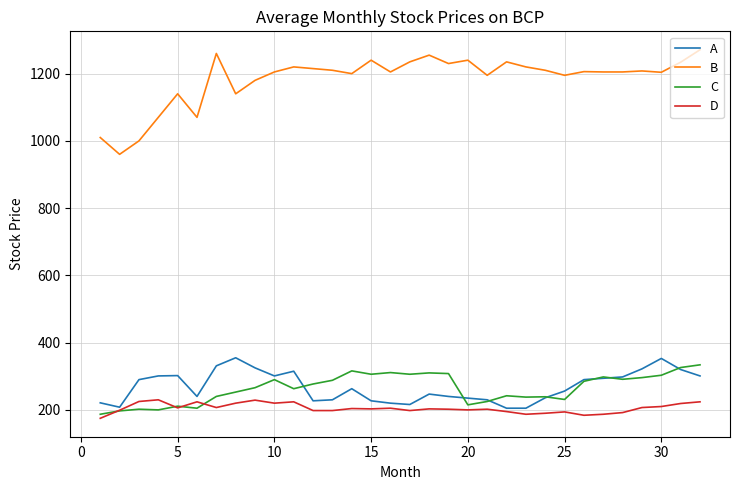

What is the sum of all A values?

8604